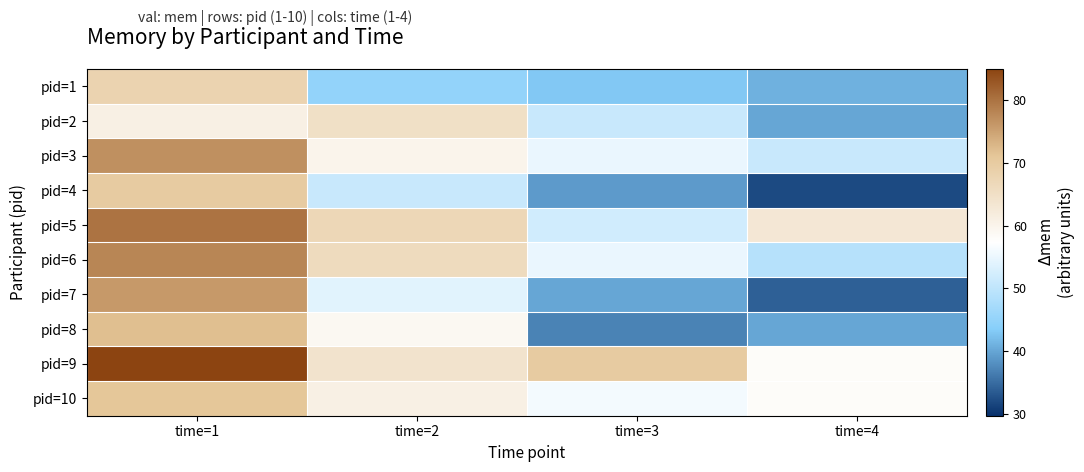

Which has a higher value, time=2 or time=3?

time=2